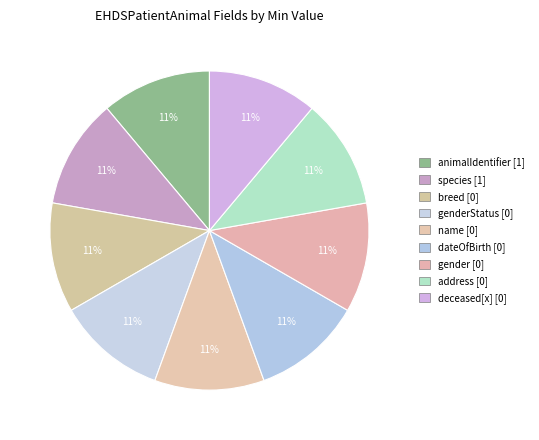

Which slice is the smallest?

EHDSPatientAnimal.breed